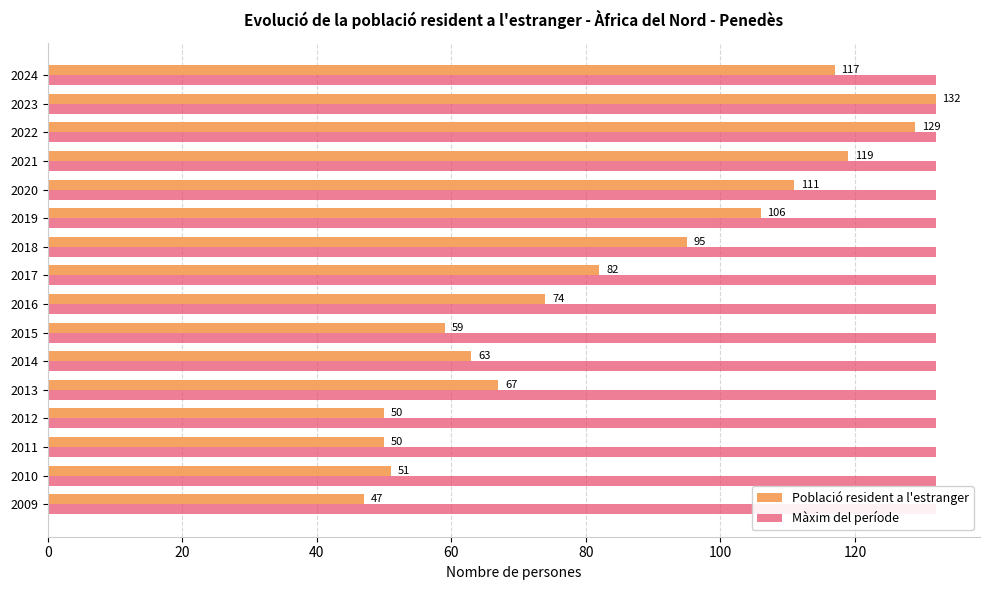

How many data points in Població resident a l'estranger are less than 82?

8